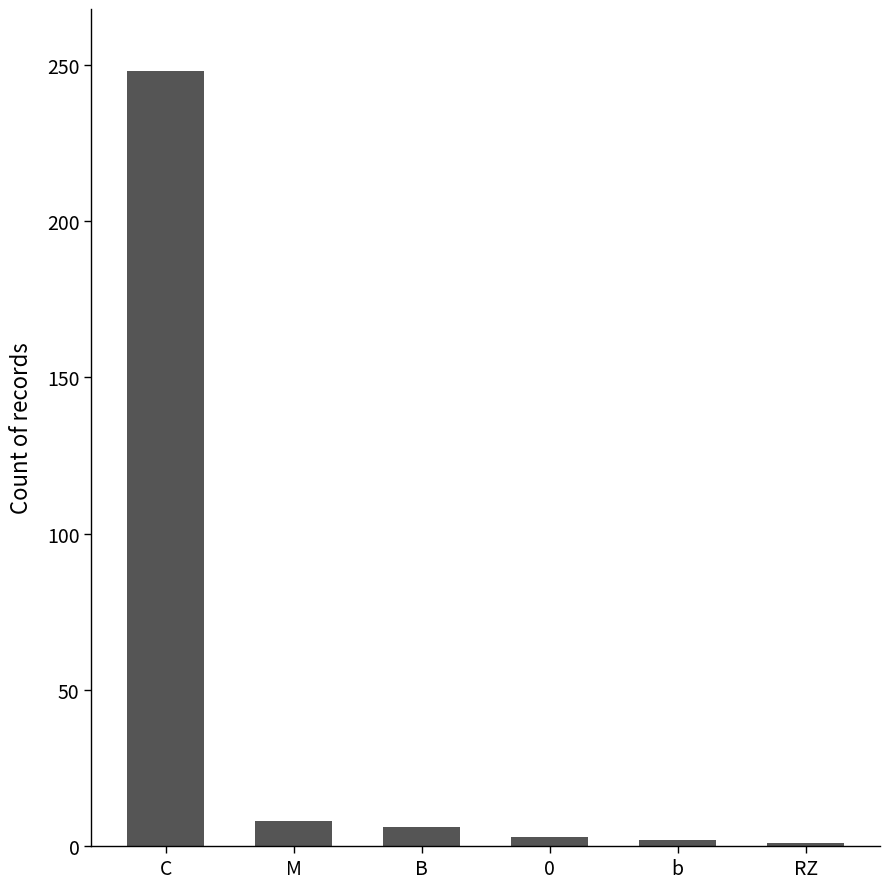

At which category does the chart reach its peak across all series?

C